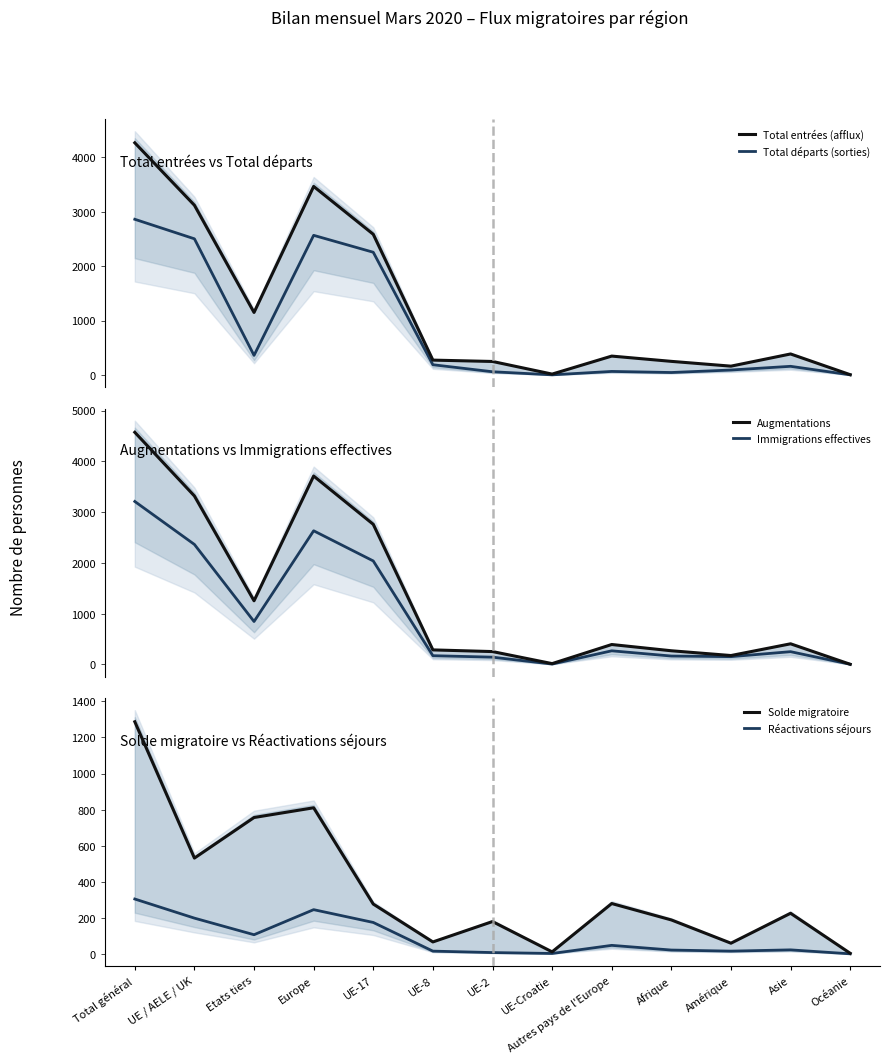

At which label is Total départs (sorties) closest to 1431?

UE-17